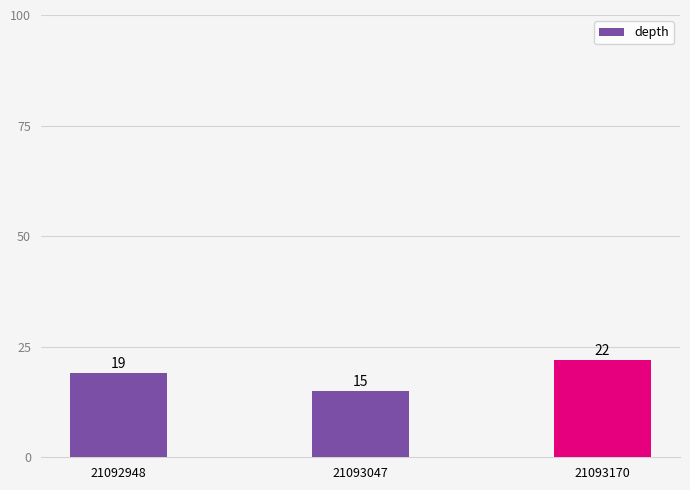

What is the change in value from 21093047 to 21093170?

+7